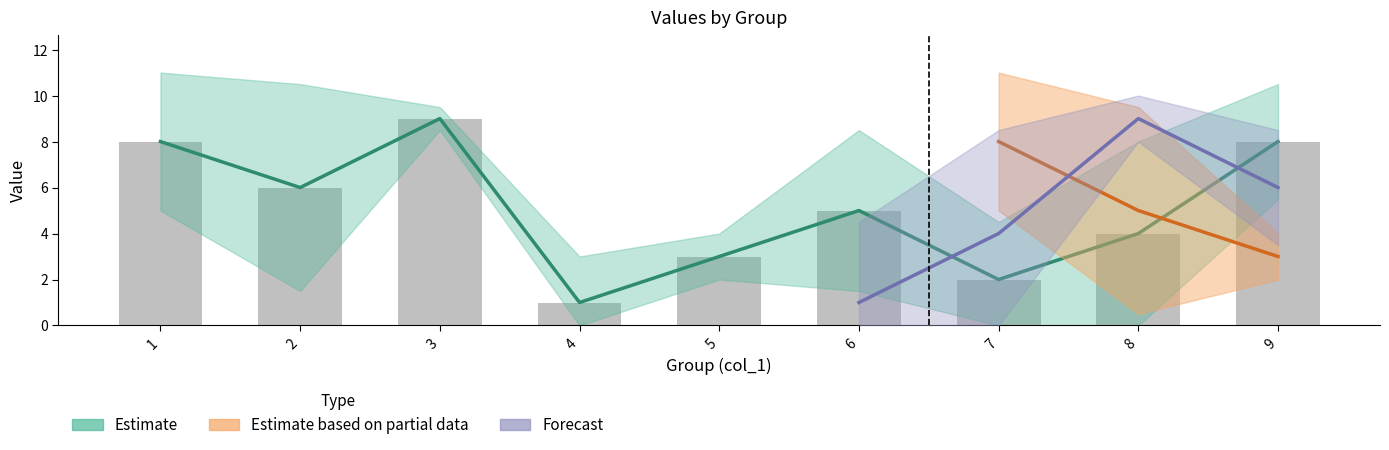

How many data points in col_3 are above 5?

4